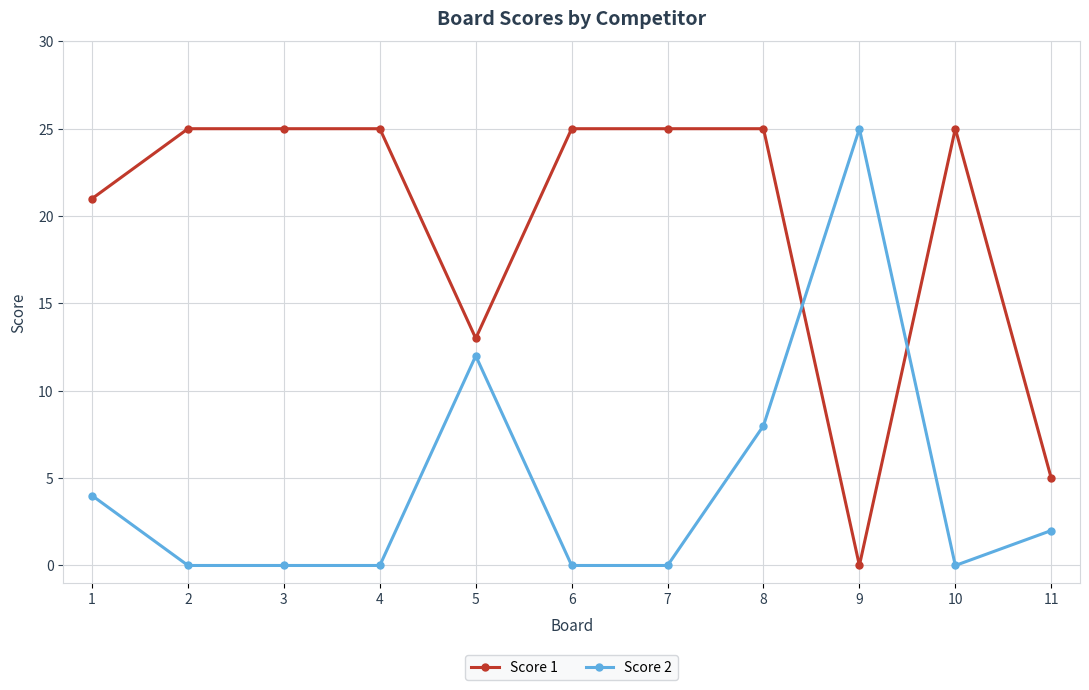

What is the sum of all Score 2 values?

51